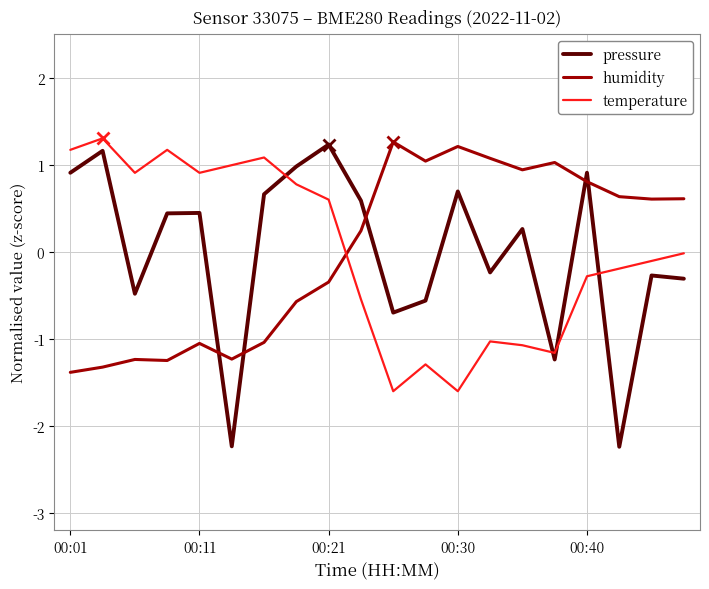

Which series has the largest range (max minus min)?

pressure